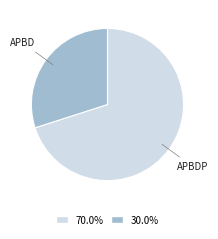

Does 30.0% account for over 50% of the chart?

No